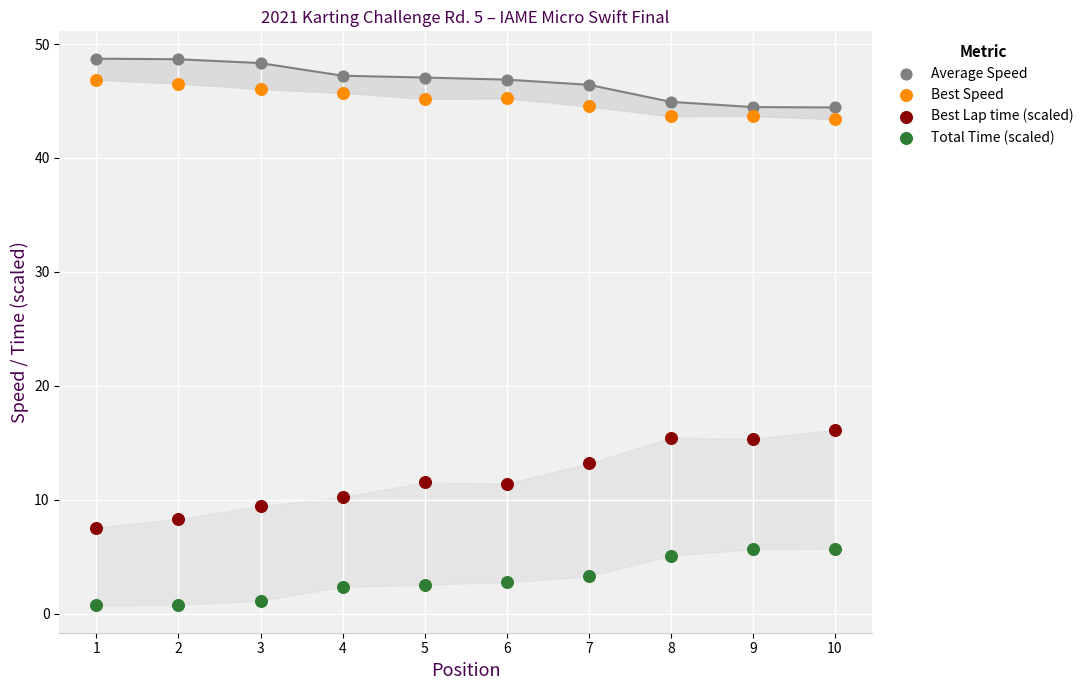

Which series has the widest spread of Y values?

Best Lap time (scaled)